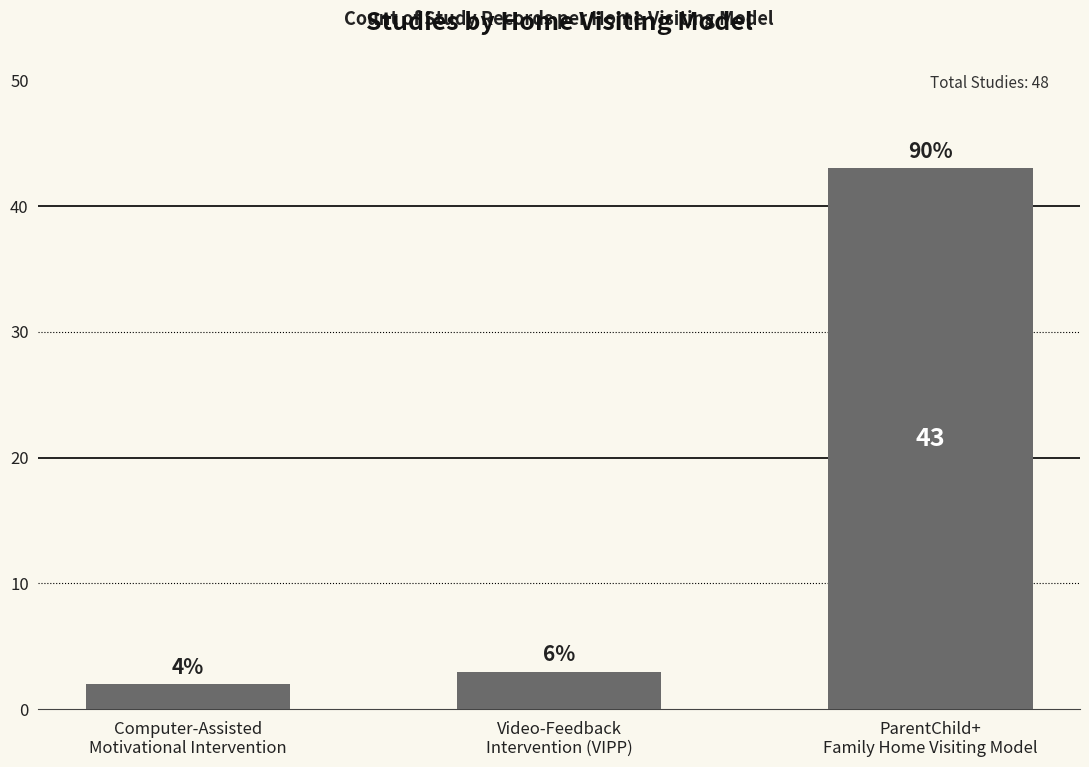

Rank the categories by value from lowest to highest.

Computer-Assisted
Motivational Intervention, Video-Feedback
Intervention (VIPP), ParentChild+
Family Home Visiting Model